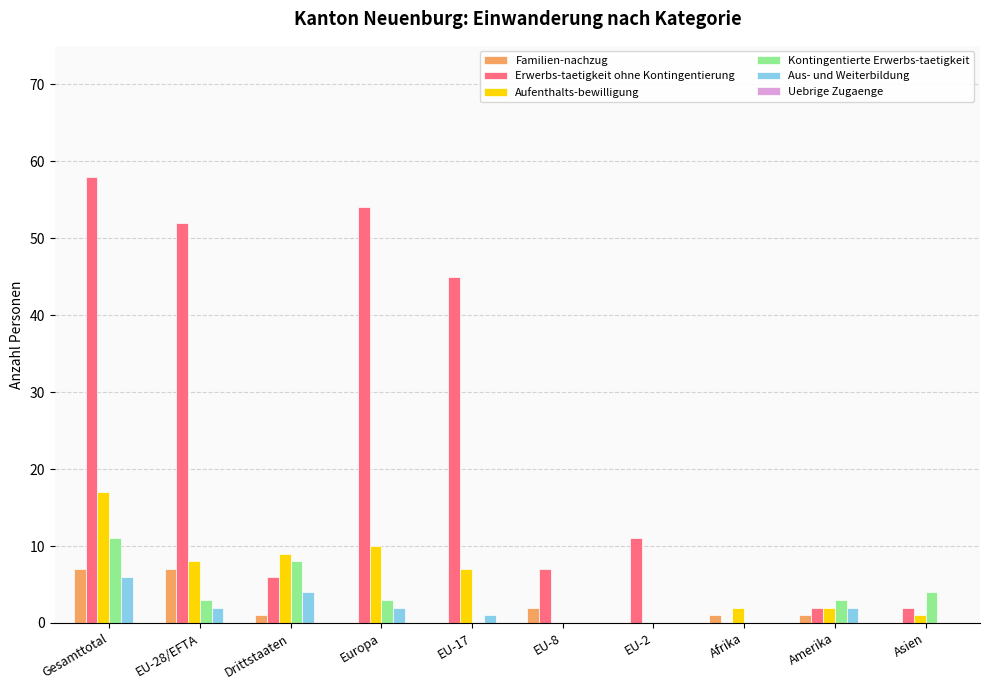

At which category does the chart reach its peak across all series?

Gesamttotal